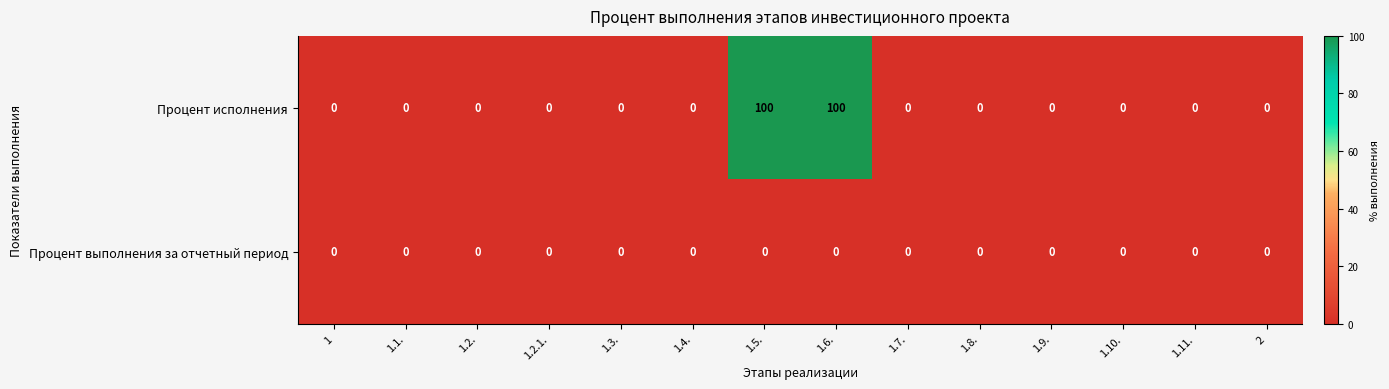

The Процент исполнения series shows 49 at 1.2.1.. True or false?

False